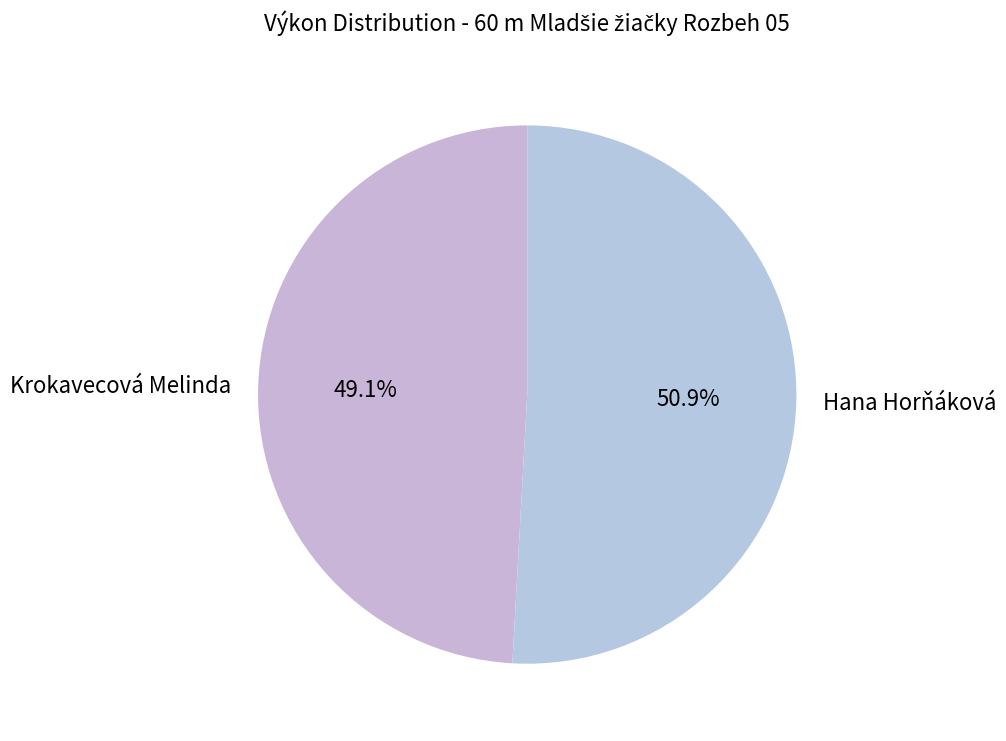

What is the total percentage of Krokavecová Melinda and Hana Horňáková?

100.0%